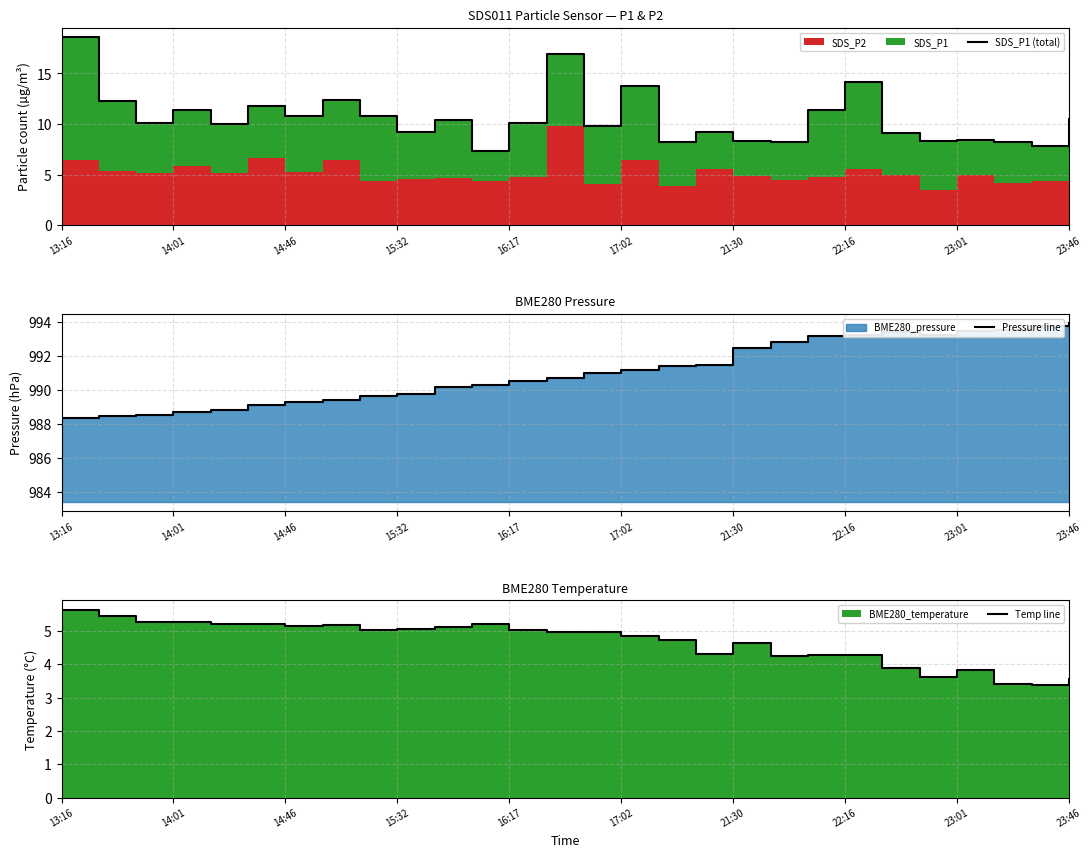

True or false: Temp line and Pressure line cross at least once.

False